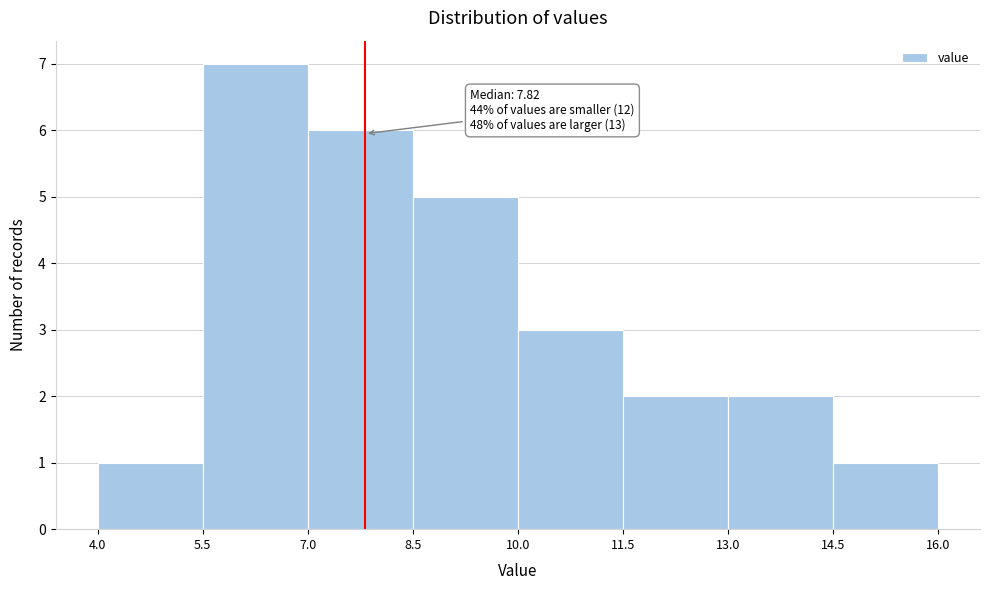

Over which range of the x-axis is the bar tallest?

5.5 to 7.0